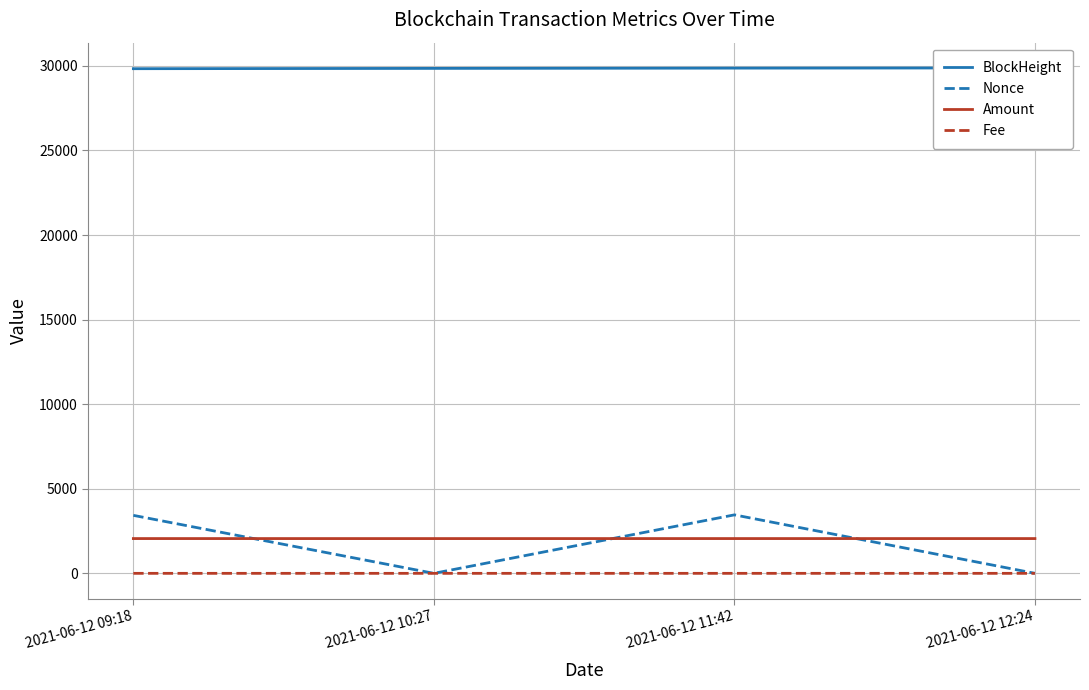

Is the value of Amount at 2021-06-12 12:24 greater than the value of Fee at 2021-06-12 12:24?

Yes